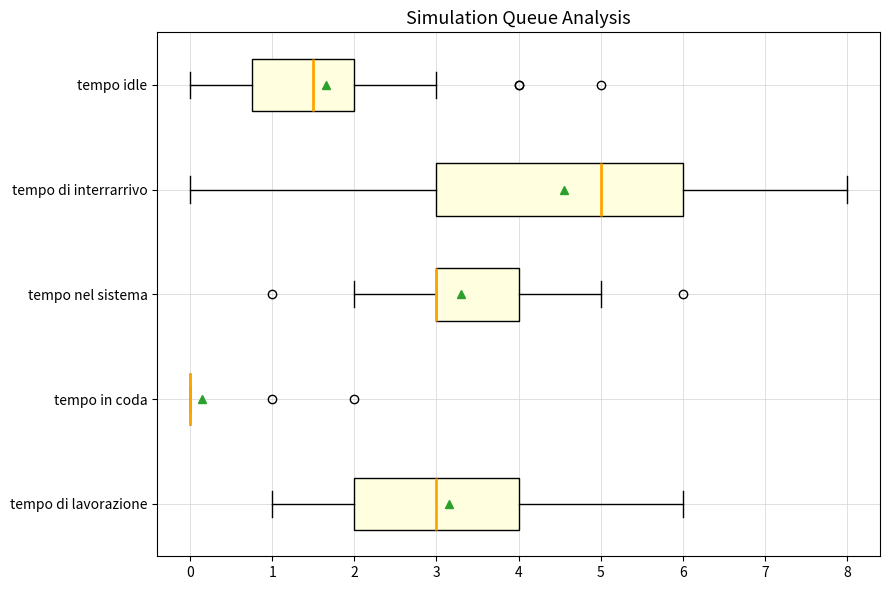

Comparing the boxes themselves (not the whiskers), which one is the widest?

tempo di interrarrivo